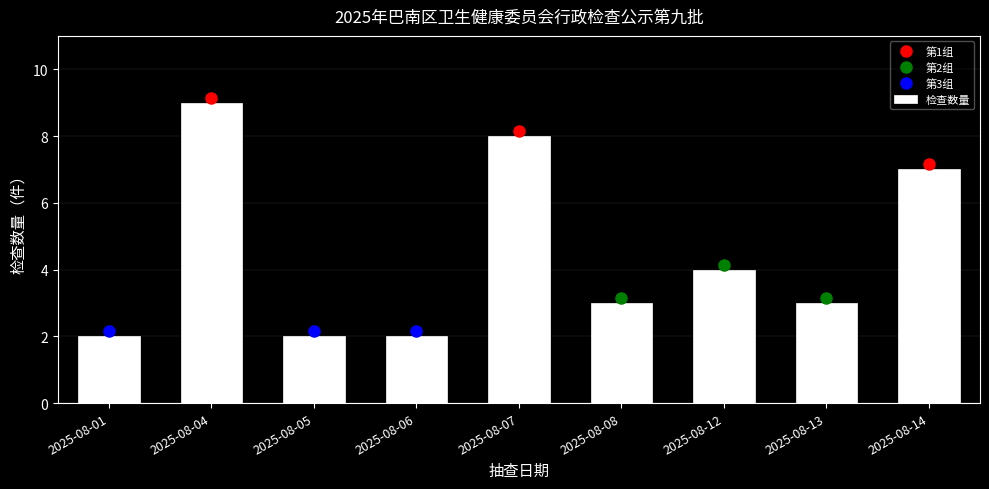

Reading left to right, transcribe all the data shown in this chart.

2025-08-01=2	2025-08-04=9	2025-08-05=2	2025-08-06=2	2025-08-07=8	2025-08-08=3	2025-08-12=4	2025-08-13=3	2025-08-14=7